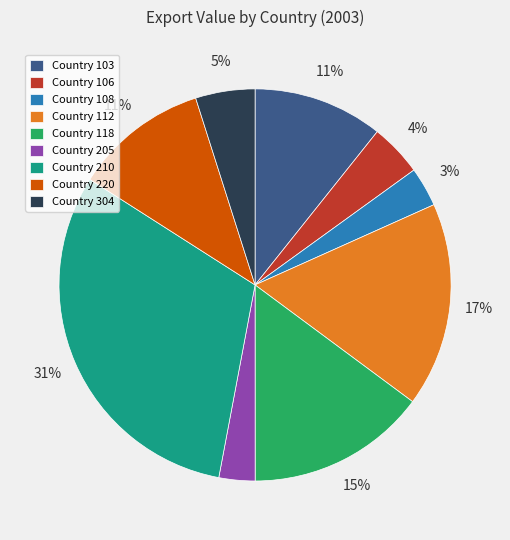

To the nearest percent, what percentage of the pie is Country 304?

5%